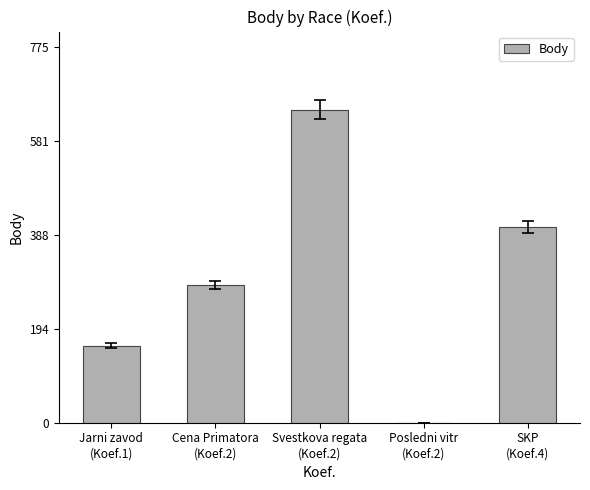

What is the greatest value displayed?

646